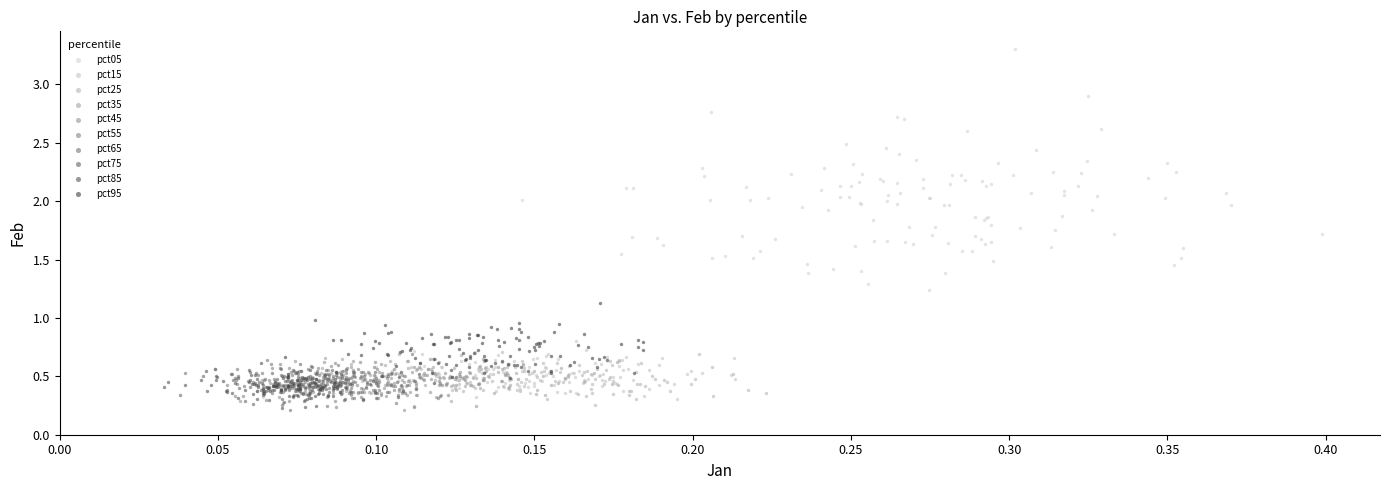

Which series reaches the maximum Y coordinate?

pct05